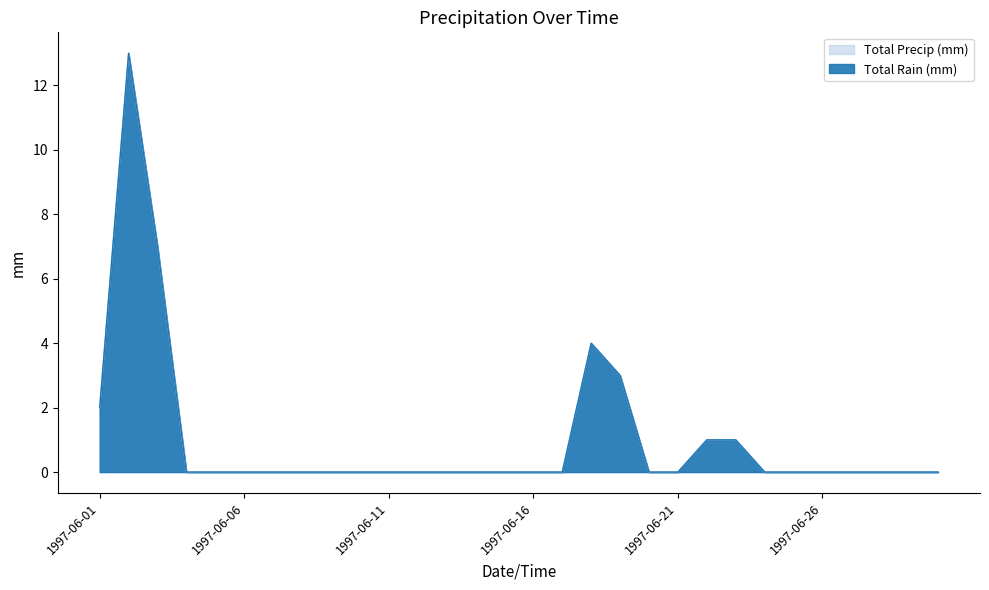

At which category is the sum across all series the highest?

1997-06-02